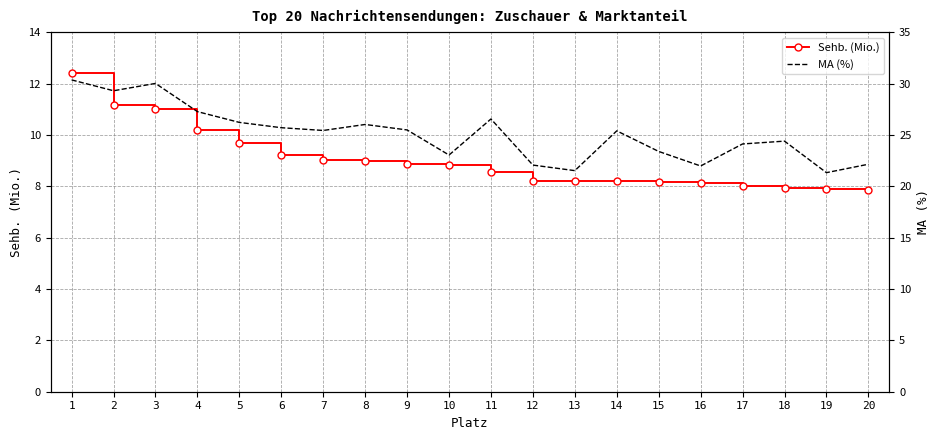

Reading left to right, extract all data points from this chart.

Sehb. (Mio.): 1=12.4	2=11.2	3=11.0	4=10.2	5=9.7	6=9.2	7=9.0	8=9.0	9=8.9	10=8.8	11=8.6	12=8.2	13=8.2	14=8.2	15=8.2	16=8.1	17=8.0	18=7.9	19=7.9	20=7.8
MA (%): 1=30.4	2=29.3	3=30.0	4=27.3	5=26.2	6=25.7	7=25.4	8=26.0	9=25.5	10=23.0	11=26.6	12=22.1	13=21.5	14=25.4	15=23.4	16=22.0	17=24.1	18=24.4	19=21.3	20=22.2